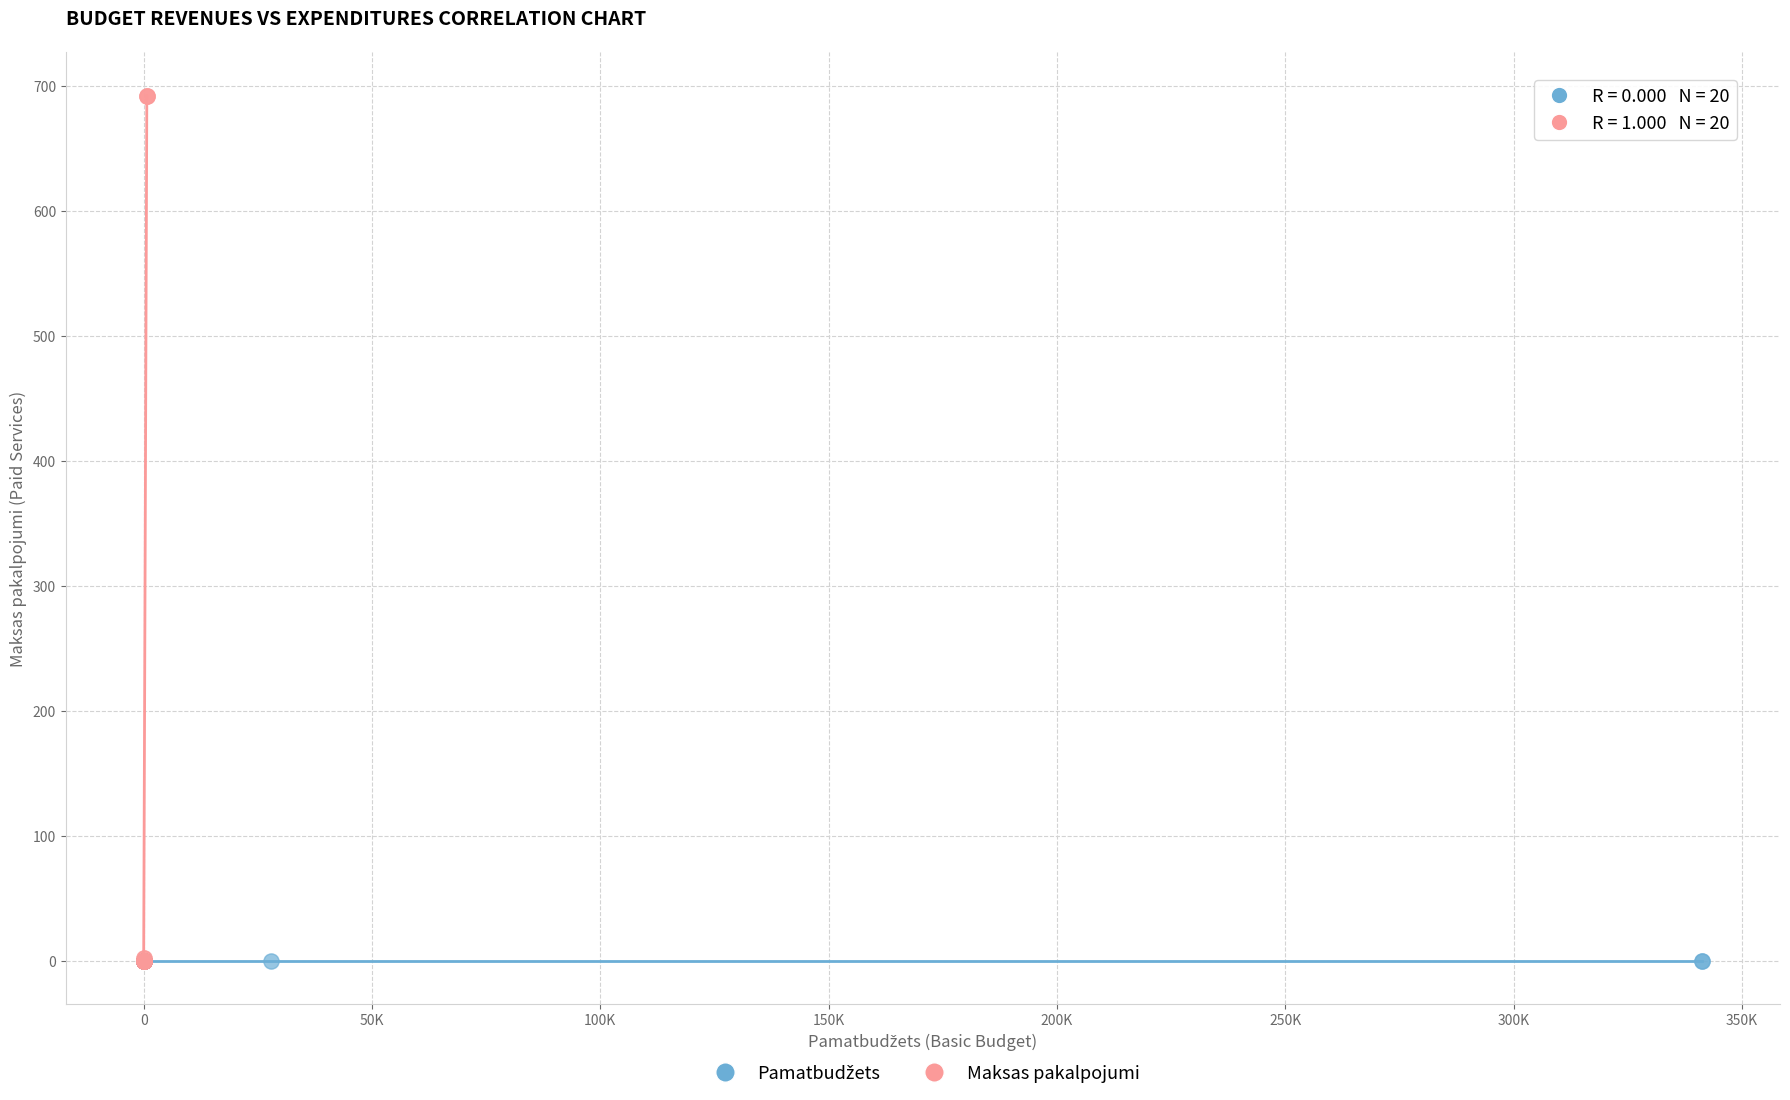

Which series contains the highest Y value?

Maksas pakalpojumi